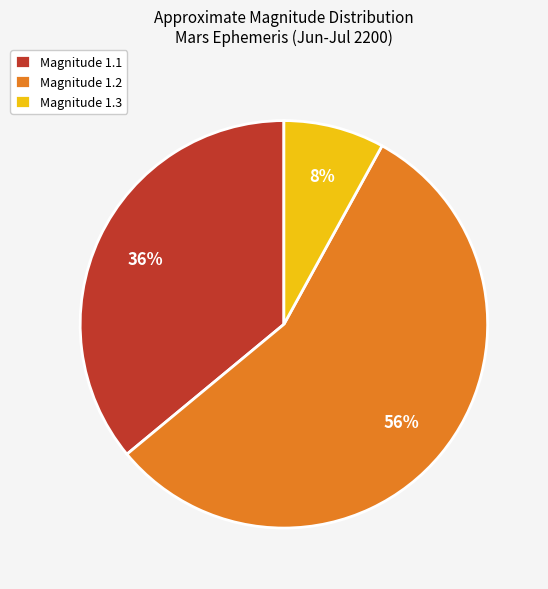

To the nearest percent, what percentage of the pie is Magnitude 1.3?

8%